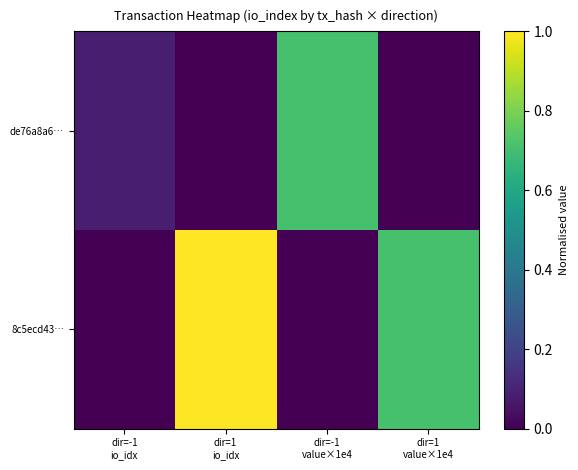

What is the maximum value shown in the chart?

1.0